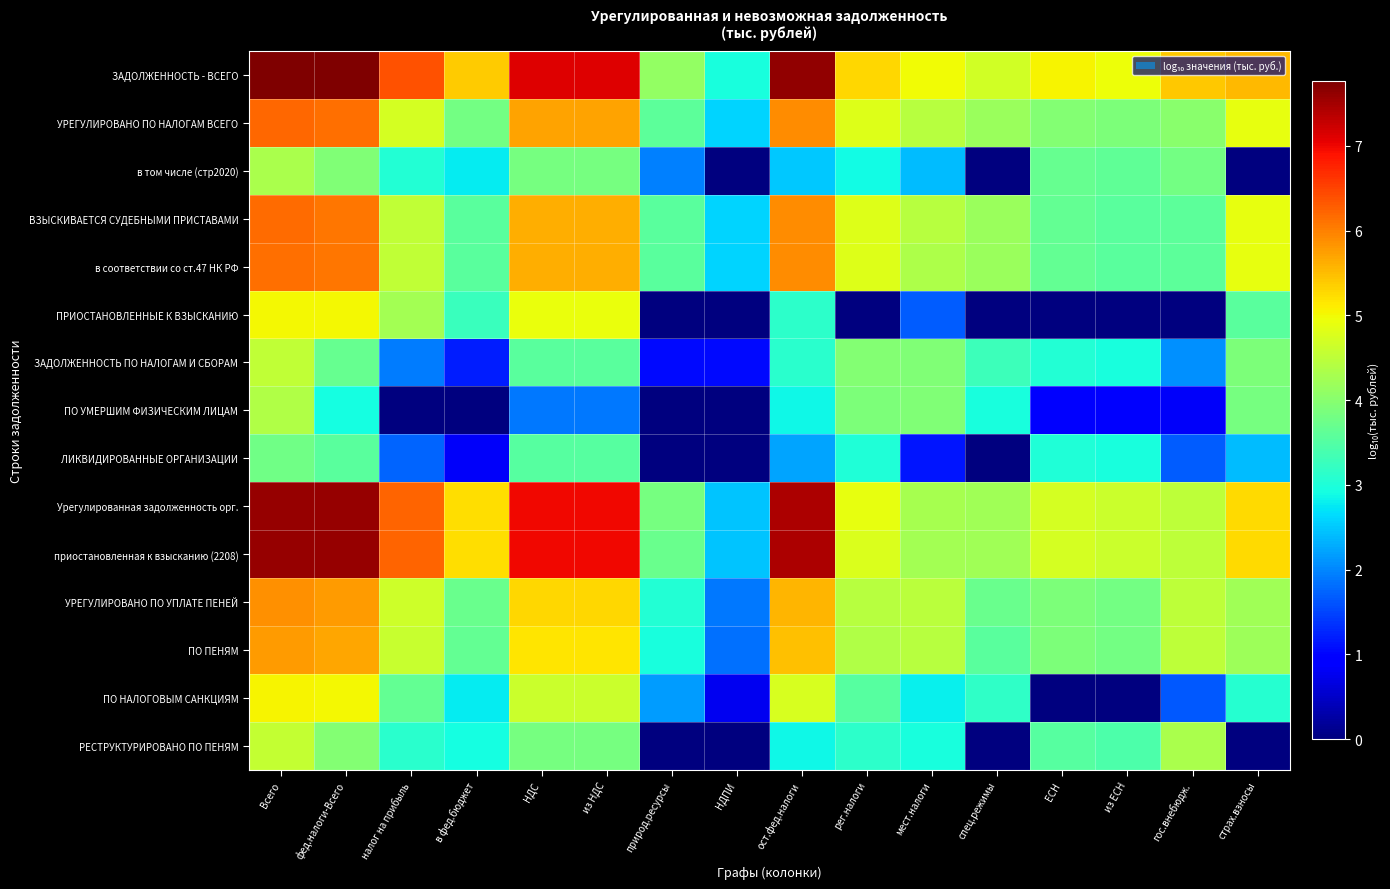

Reading left to right, extract all data points from this chart.

ЗАДОЛЖЕННОСТЬ - ВСЕГО: Всего=7.8	фед.налоги-Всего=7.8	налог на прибыль=6.4	в фед.бюджет=5.4	НДС=7.1	из НДС=7.1	природ.ресурсы=4.1	НДПИ=2.9	ост.фед.налоги=7.6	рег.налоги=5.3	мест.налоги=5.0	спец.режимы=4.7	ЕСН=5.0	из ЕСН=5.0	гос.внебюдж.=5.4	страх.взносы=5.5
УРЕГУЛИРОВАНО ПО НАЛОГАМ ВСЕГО: Всего=6.2	фед.налоги-Всего=6.1	налог на прибыль=4.7	в фед.бюджет=3.8	НДС=5.7	из НДС=5.7	природ.ресурсы=3.6	НДПИ=2.6	ост.фед.налоги=5.9	рег.налоги=4.8	мест.налоги=4.4	спец.режимы=4.2	ЕСН=4.0	из ЕСН=3.9	гос.внебюдж.=4.0	страх.взносы=4.9
в том числе (стр2020): Всего=4.3	фед.налоги-Всего=3.9	налог на прибыль=3.0	в фед.бюджет=2.8	НДС=3.8	из НДС=3.8	природ.ресурсы=2.0	НДПИ=-3.0	ост.фед.налоги=2.5	рег.налоги=2.9	мест.налоги=2.4	спец.режимы=-3.0	ЕСН=3.7	из ЕСН=3.6	гос.внебюдж.=3.8	страх.взносы=-3.0
ВЗЫСКИВАЕТСЯ СУДЕБНЫМИ ПРИСТАВАМИ: Всего=6.2	фед.налоги-Всего=6.1	налог на прибыль=4.5	в фед.бюджет=3.6	НДС=5.6	из НДС=5.6	природ.ресурсы=3.6	НДПИ=2.6	ост.фед.налоги=5.9	рег.налоги=4.8	мест.налоги=4.4	спец.режимы=4.2	ЕСН=3.6	из ЕСН=3.6	гос.внебюдж.=3.6	страх.взносы=4.9
в соответствии со ст.47 НК РФ: Всего=6.2	фед.налоги-Всего=6.1	налог на прибыль=4.5	в фед.бюджет=3.6	НДС=5.6	из НДС=5.6	природ.ресурсы=3.6	НДПИ=2.6	ост.фед.налоги=5.9	рег.налоги=4.8	мест.налоги=4.4	спец.режимы=4.2	ЕСН=3.6	из ЕСН=3.6	гос.внебюдж.=3.6	страх.взносы=4.9
ПРИОСТАНОВЛЕННЫЕ К ВЗЫСКАНИЮ: Всего=5.0	фед.налоги-Всего=5.0	налог на прибыль=4.3	в фед.бюджет=3.3	НДС=4.9	из НДС=4.9	природ.ресурсы=-3.0	НДПИ=-3.0	ост.фед.налоги=3.1	рег.налоги=-3.0	мест.налоги=1.7	спец.режимы=-3.0	ЕСН=-3.0	из ЕСН=-3.0	гос.внебюдж.=-3.0	страх.взносы=3.5
ЗАДОЛЖЕННОСТЬ ПО НАЛОГАМ И СБОРАМ: Всего=4.5	фед.налоги-Всего=3.7	налог на прибыль=1.9	в фед.бюджет=1.2	НДС=3.6	из НДС=3.6	природ.ресурсы=1.0	НДПИ=1.0	ост.фед.налоги=3.1	рег.налоги=4.0	мест.налоги=3.9	спец.режимы=3.3	ЕСН=3.0	из ЕСН=2.9	гос.внебюдж.=2.1	страх.взносы=3.9
ПО УМЕРШИМ ФИЗИЧЕСКИМ ЛИЦАМ: Всего=4.4	фед.налоги-Всего=2.9	налог на прибыль=-3.0	в фед.бюджет=-3.0	НДС=1.9	из НДС=1.9	природ.ресурсы=-3.0	НДПИ=-3.0	ост.фед.налоги=2.9	рег.налоги=3.9	мест.налоги=3.9	спец.режимы=2.9	ЕСН=1.0	из ЕСН=0.9	гос.внебюдж.=0.8	страх.взносы=3.8
ЛИКВИДИРОВАННЫЕ ОРГАНИЗАЦИИ: Всего=3.8	фед.налоги-Всего=3.6	налог на прибыль=1.7	в фед.бюджет=0.8	НДС=3.5	из НДС=3.5	природ.ресурсы=-3.0	НДПИ=-3.0	ост.фед.налоги=2.2	рег.налоги=3.0	мест.налоги=1.1	спец.режимы=-3.0	ЕСН=3.0	из ЕСН=2.9	гос.внебюдж.=1.7	страх.взносы=2.4
Урегулированная задолженность орг.: Всего=7.6	фед.налоги-Всего=7.6	налог на прибыль=6.2	в фед.бюджет=5.2	НДС=7.0	из НДС=7.0	природ.ресурсы=3.8	НДПИ=2.5	ост.фед.налоги=7.4	рег.налоги=4.9	мест.налоги=4.3	спец.режимы=4.2	ЕСН=4.7	из ЕСН=4.6	гос.внебюдж.=4.5	страх.взносы=5.3
приостановленная к взысканию (2208): Всего=7.6	фед.налоги-Всего=7.6	налог на прибыль=6.2	в фед.бюджет=5.2	НДС=7.0	из НДС=7.0	природ.ресурсы=3.7	НДПИ=2.5	ост.фед.налоги=7.4	рег.налоги=4.8	мест.налоги=4.3	спец.режимы=4.2	ЕСН=4.7	из ЕСН=4.6	гос.внебюдж.=4.5	страх.взносы=5.3
УРЕГУЛИРОВАНО ПО УПЛАТЕ ПЕНЕЙ: Всего=5.9	фед.налоги-Всего=5.8	налог на прибыль=4.6	в фед.бюджет=3.7	НДС=5.3	из НДС=5.3	природ.ресурсы=3.0	НДПИ=1.9	ост.фед.налоги=5.6	рег.налоги=4.4	мест.налоги=4.5	спец.режимы=3.7	ЕСН=3.9	из ЕСН=3.8	гос.внебюдж.=4.5	страх.взносы=4.2
ПО ПЕНЯМ: Всего=5.8	фед.налоги-Всего=5.7	налог на прибыль=4.6	в фед.бюджет=3.7	НДС=5.2	из НДС=5.2	природ.ресурсы=3.0	НДПИ=1.8	ост.фед.налоги=5.5	рег.налоги=4.4	мест.налоги=4.5	спец.режимы=3.6	ЕСН=3.9	из ЕСН=3.8	гос.внебюдж.=4.5	страх.взносы=4.2
ПО НАЛОГОВЫМ САНКЦИЯМ: Всего=5.0	фед.налоги-Всего=5.0	налог на прибыль=3.6	в фед.бюджет=2.8	НДС=4.6	из НДС=4.6	природ.ресурсы=2.2	НДПИ=0.8	ост.фед.налоги=4.8	рег.налоги=3.5	мест.налоги=2.8	спец.режимы=3.2	ЕСН=-3.0	из ЕСН=-3.0	гос.внебюдж.=1.7	страх.взносы=3.1
РЕСТРУКТУРИРОВАНО ПО ПЕНЯМ: Всего=4.6	фед.налоги-Всего=3.9	налог на прибыль=3.1	в фед.бюджет=2.9	НДС=3.8	из НДС=3.8	природ.ресурсы=-3.0	НДПИ=-3.0	ост.фед.налоги=2.9	рег.налоги=3.1	мест.налоги=2.9	спец.режимы=-3.0	ЕСН=3.5	из ЕСН=3.4	гос.внебюдж.=4.3	страх.взносы=-3.0